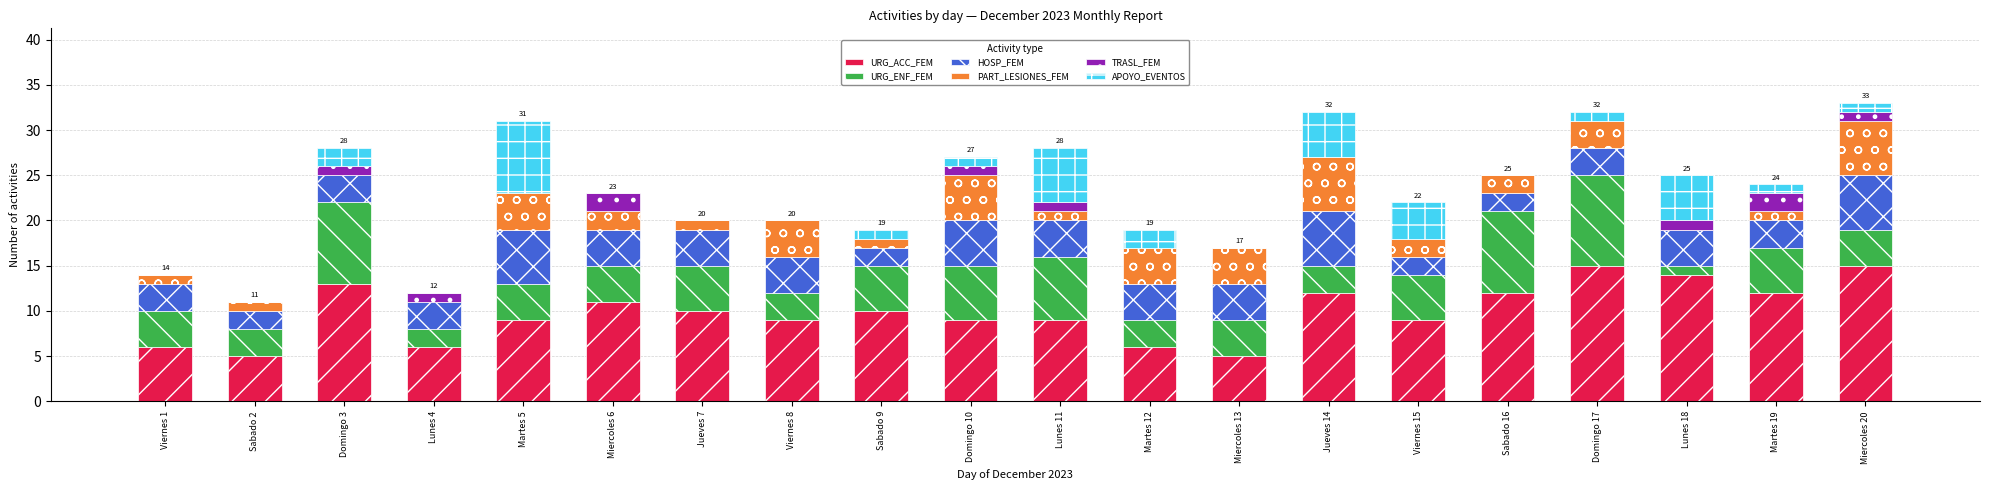

The URG_ACC_FEM series shows 3 at Domingo 17. True or false?

False